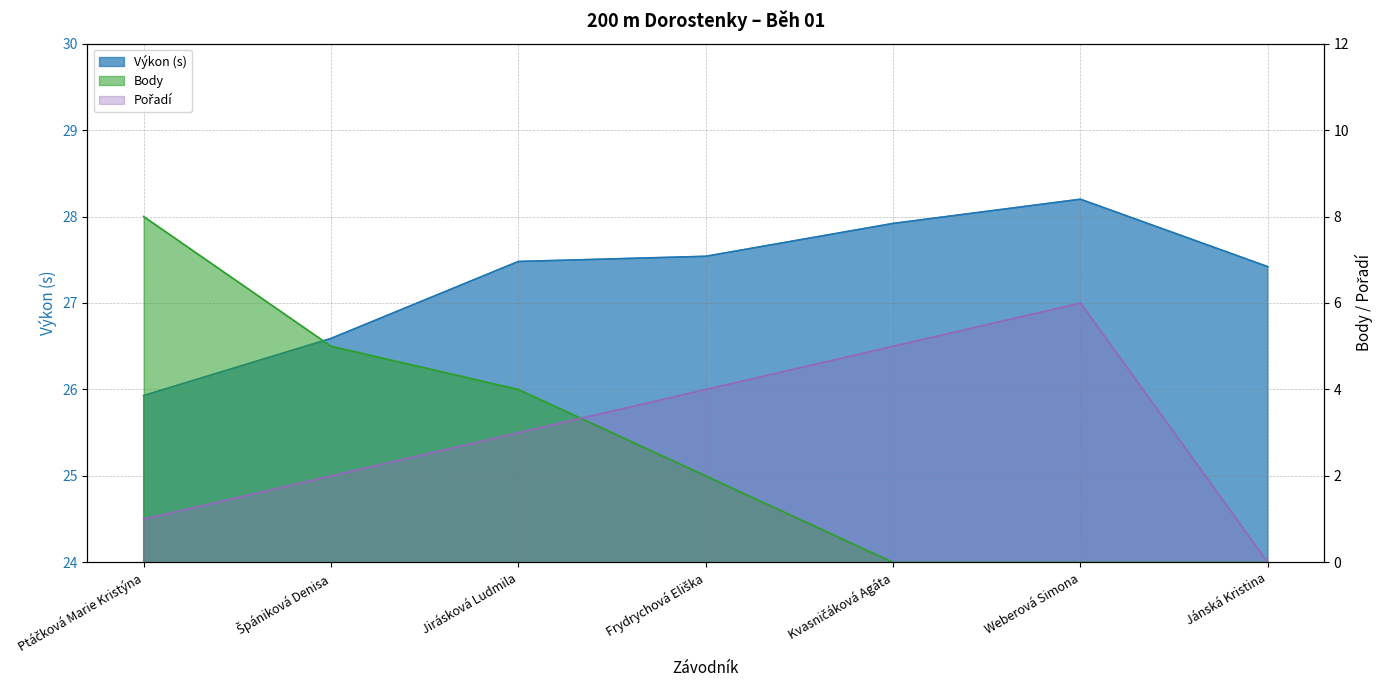

At which label is Body closest to 4?

Jirásková Ludmila